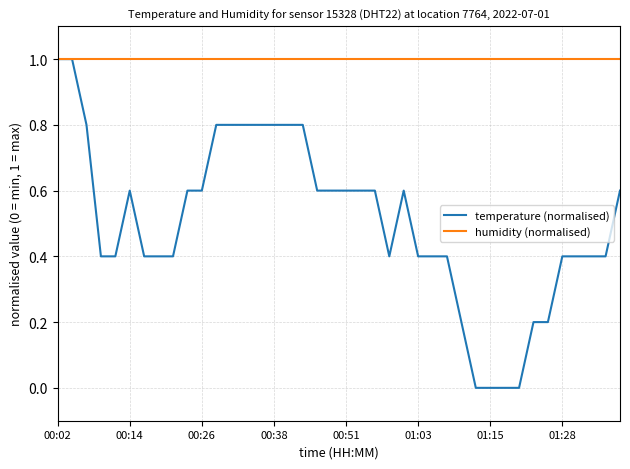

What is the highest value of the temperature (normalised) series?

1.0